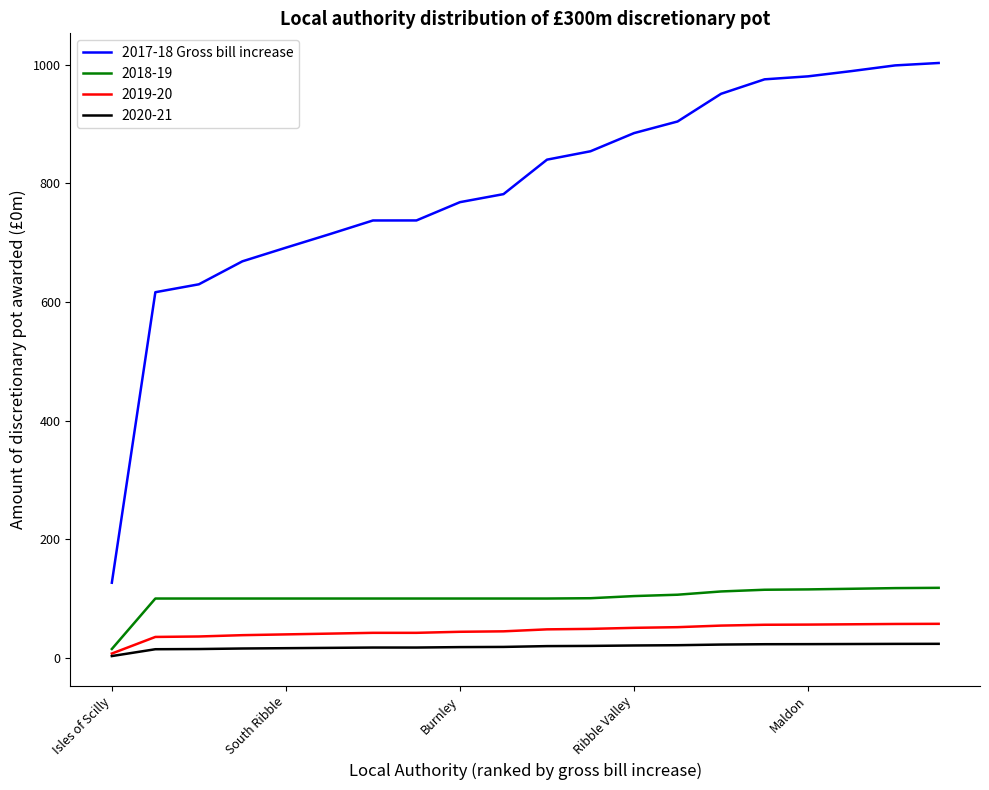

How many lines are shown in the chart?

4